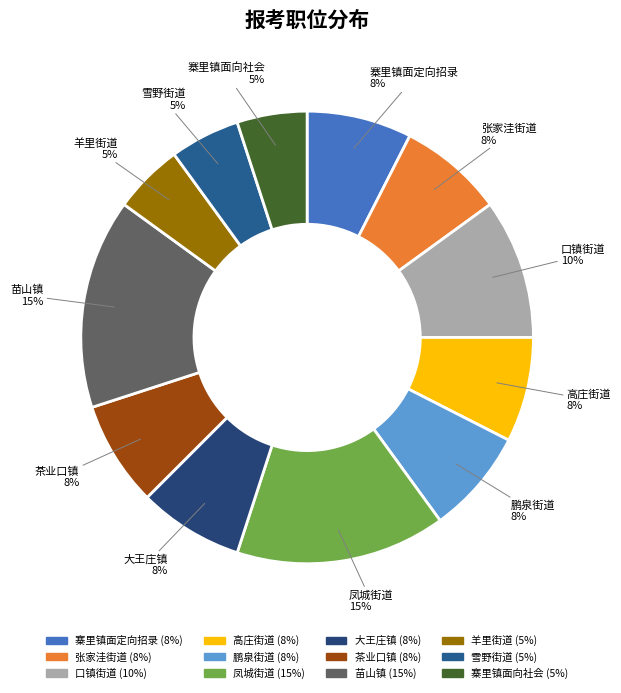

To the nearest percent, what portion does 羊里街道 represent?

5%